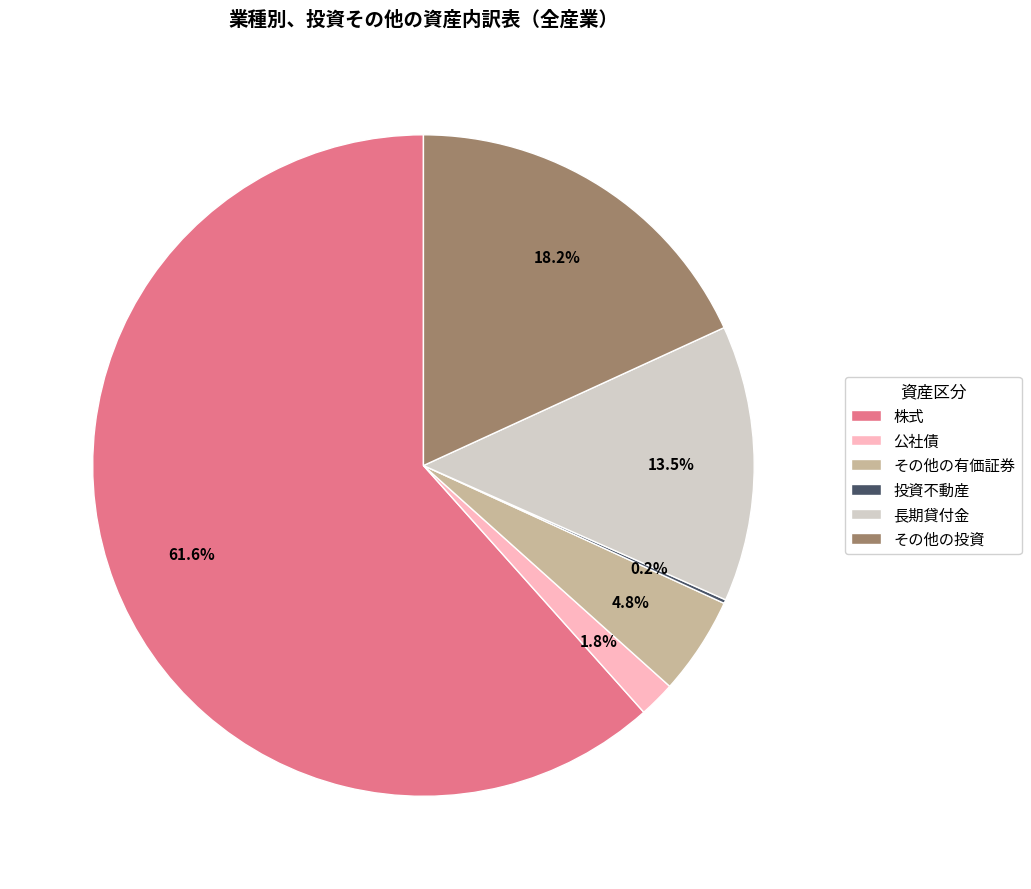

Which has a higher value, 長期貸付金 or その他の有価証券?

長期貸付金